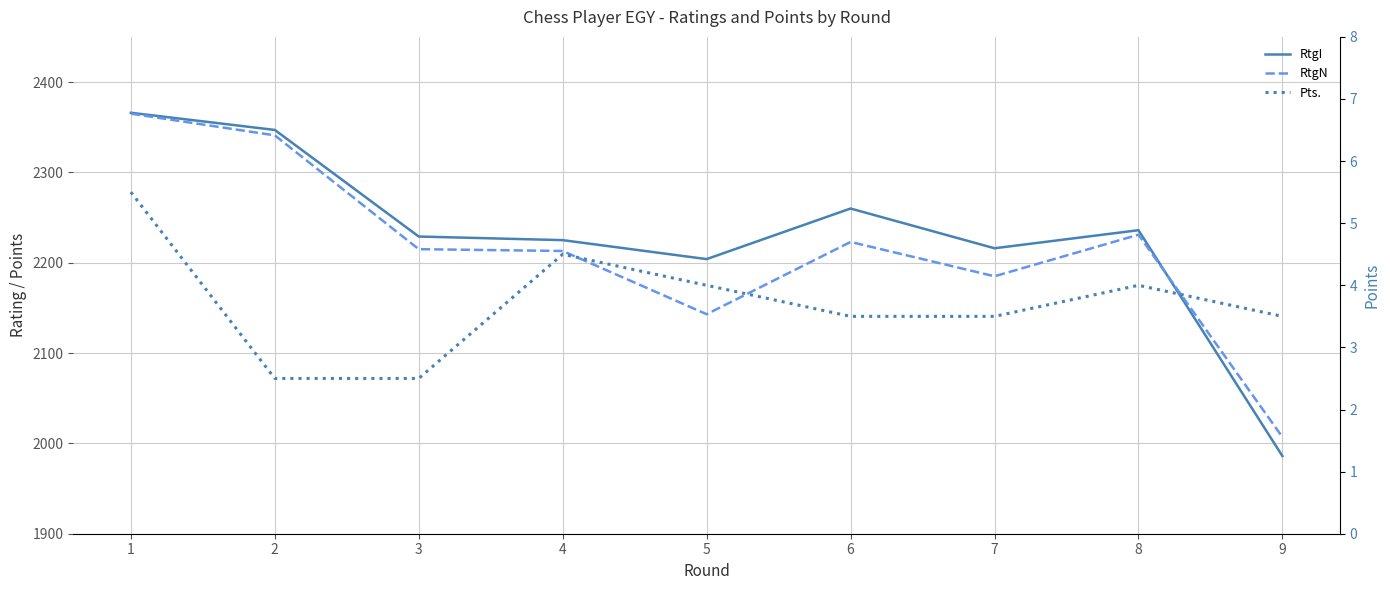

True or false: RtgN has more than 1 interior local peaks.

True